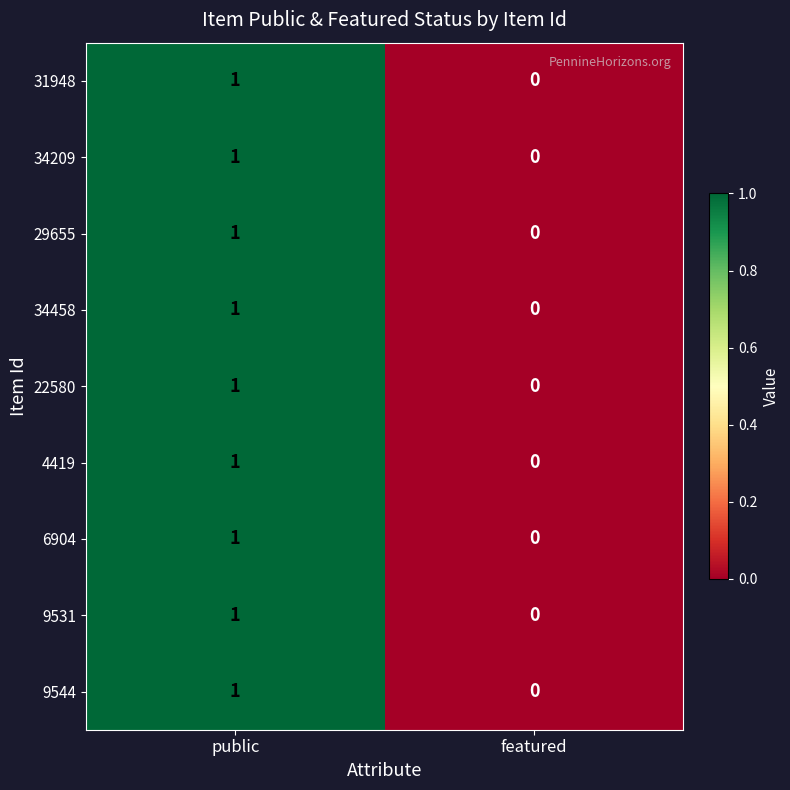

Where is 34458 nearest to the value 0?

featured